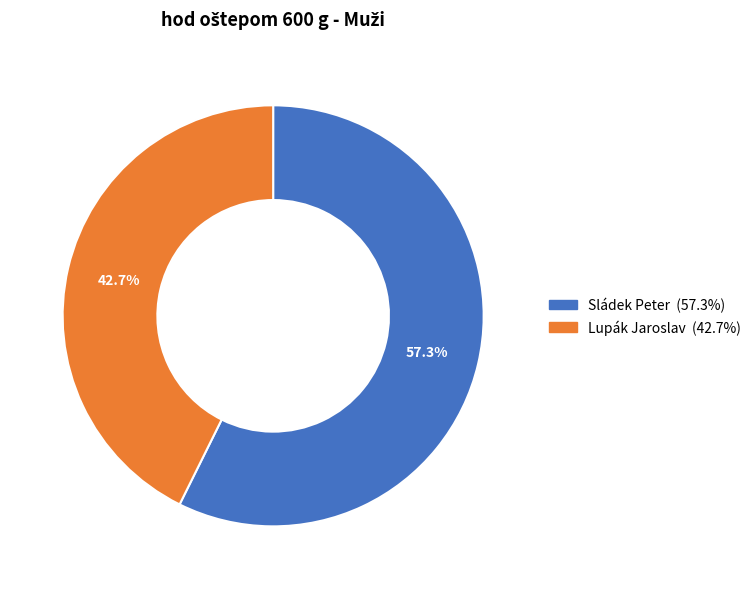

Combined, what portion of the pie is Lupák Jaroslav and Sládek Peter?

100.0%